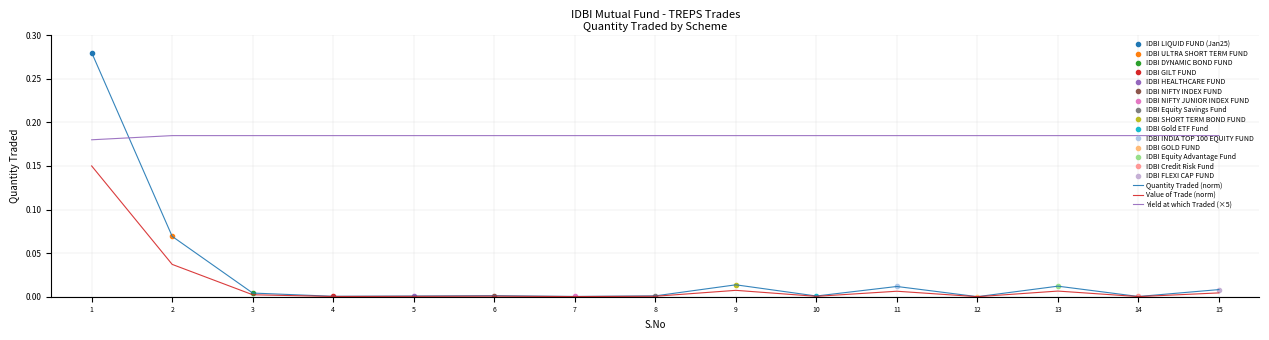

Which series has the largest range (max minus min)?

Quantity Traded (norm)